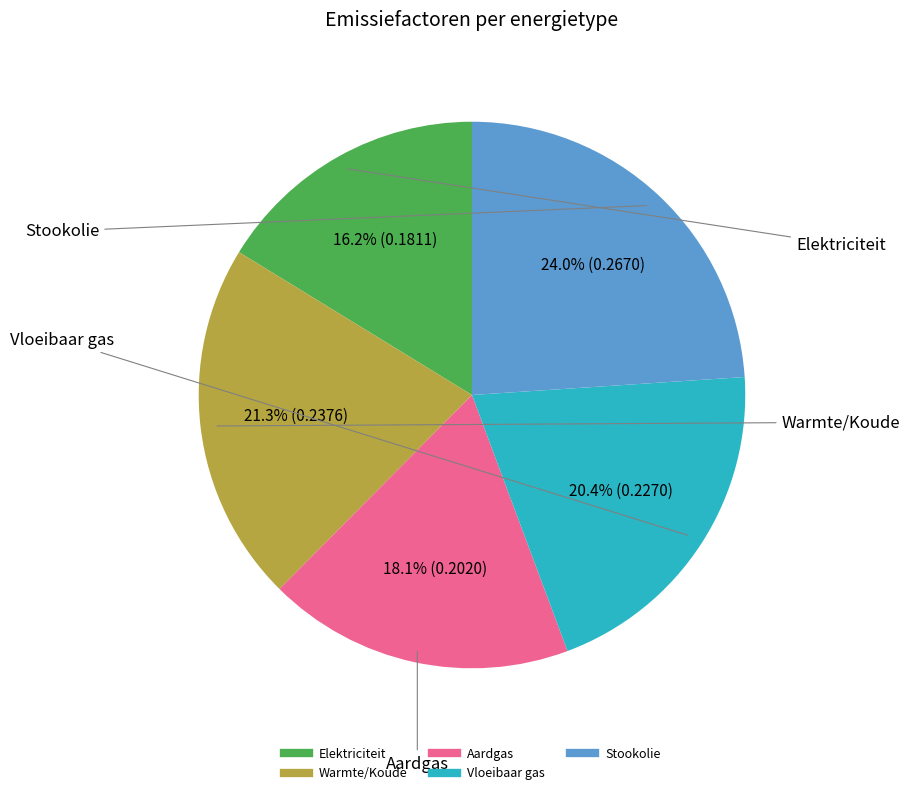

Does Warmte/Koude represent more than half of the total?

No